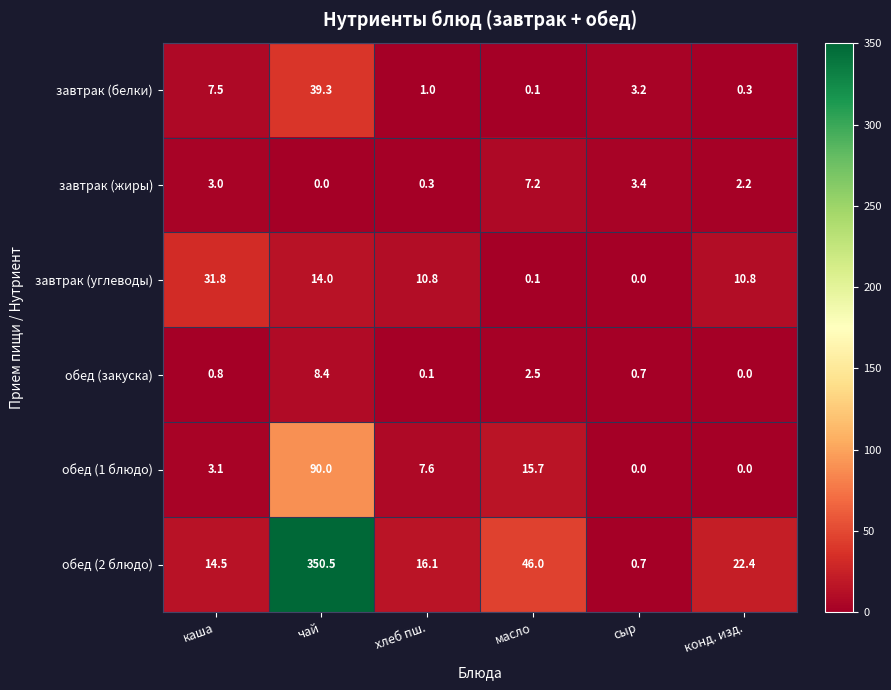

What is the maximum value shown in the chart?

350.5